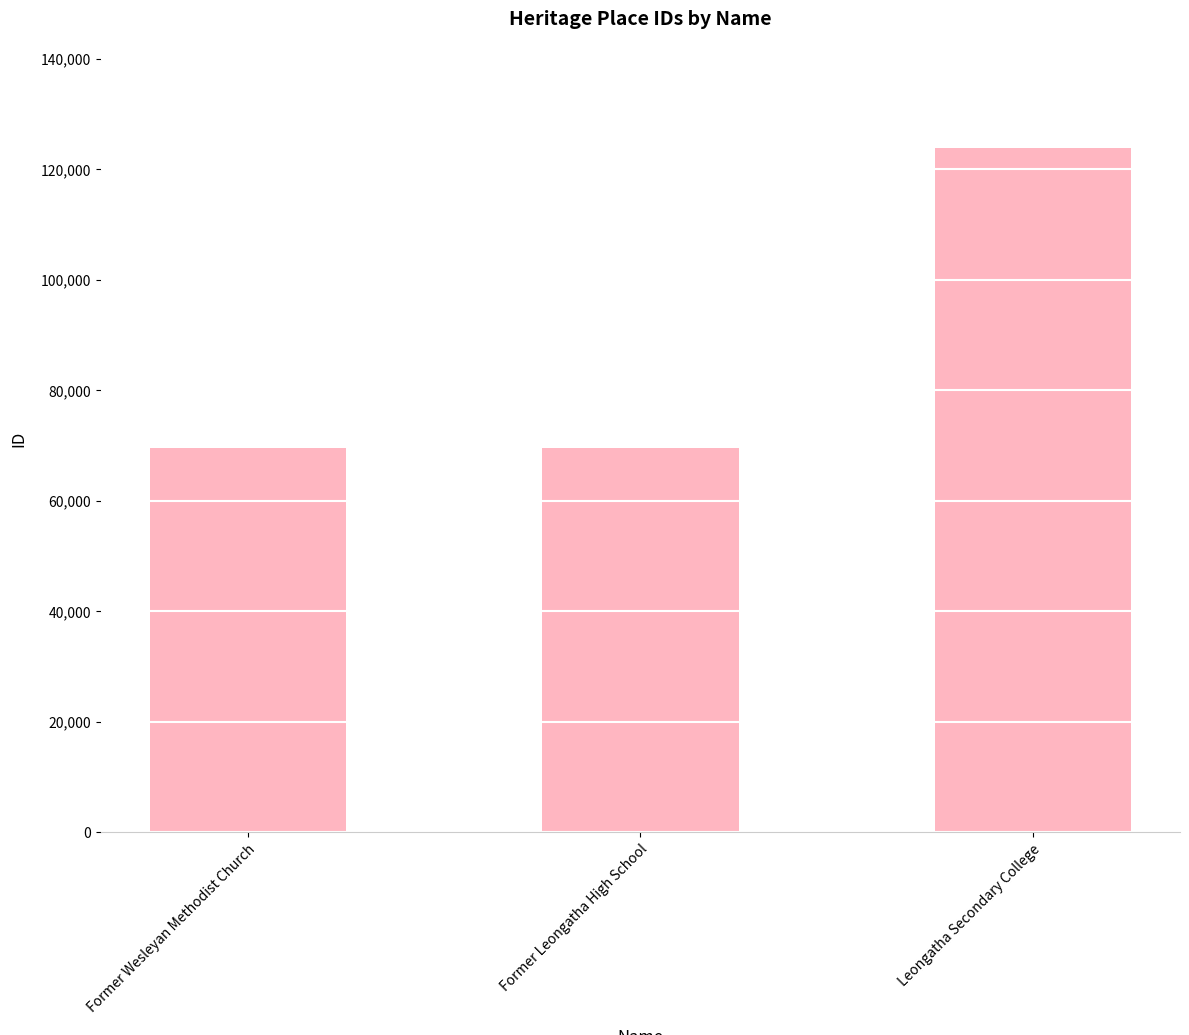

What is the maximum value shown in the chart?

123797